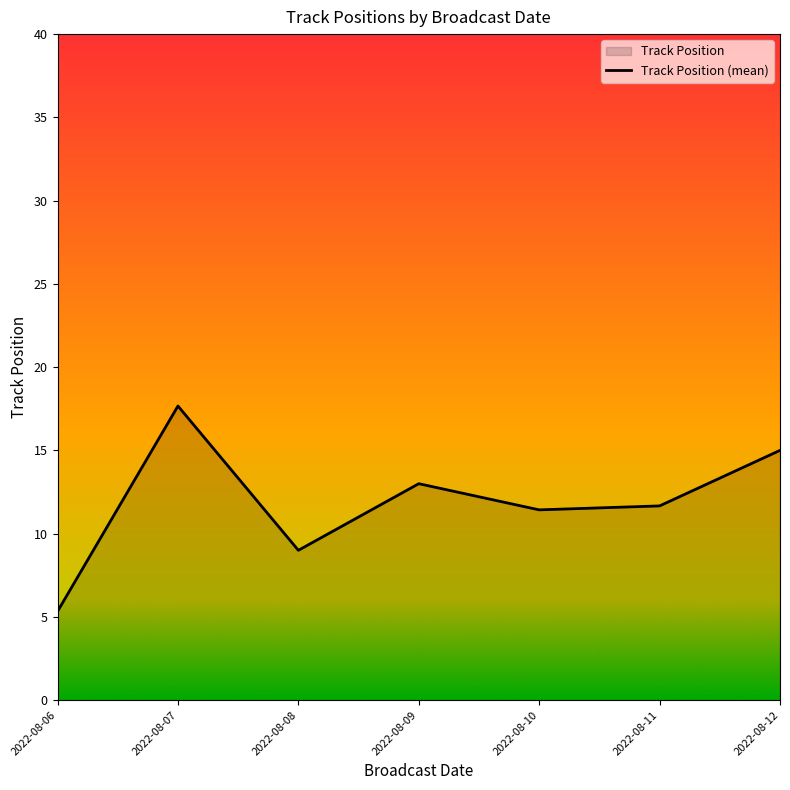

Between 2022-08-12 and 2022-08-10, which is larger?

2022-08-12